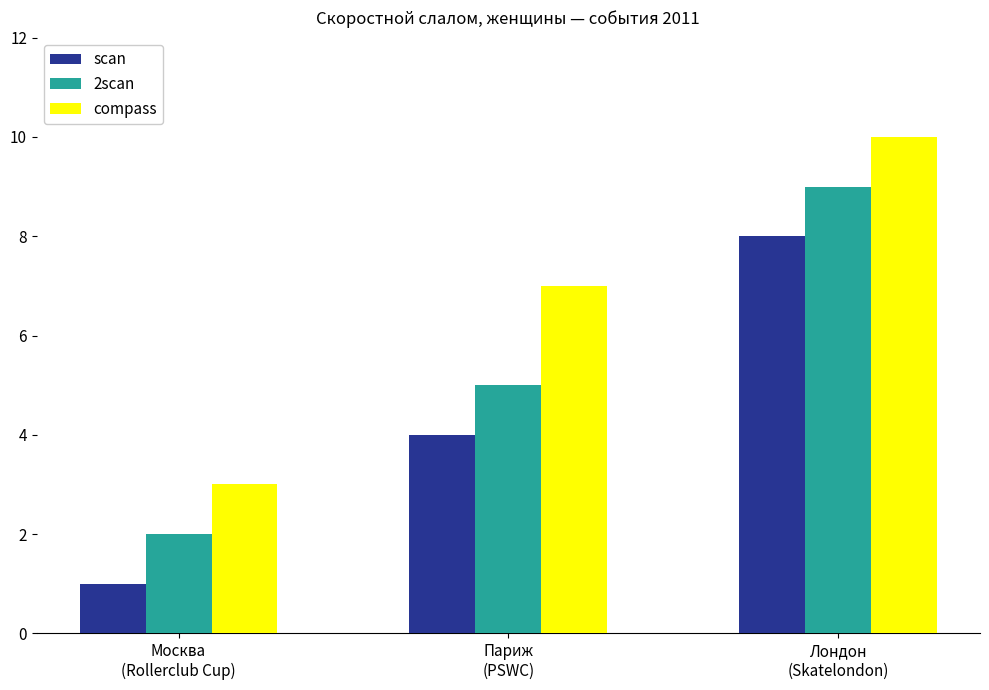

Where is 2scan nearest to the value 5?

Париж
(PSWC)